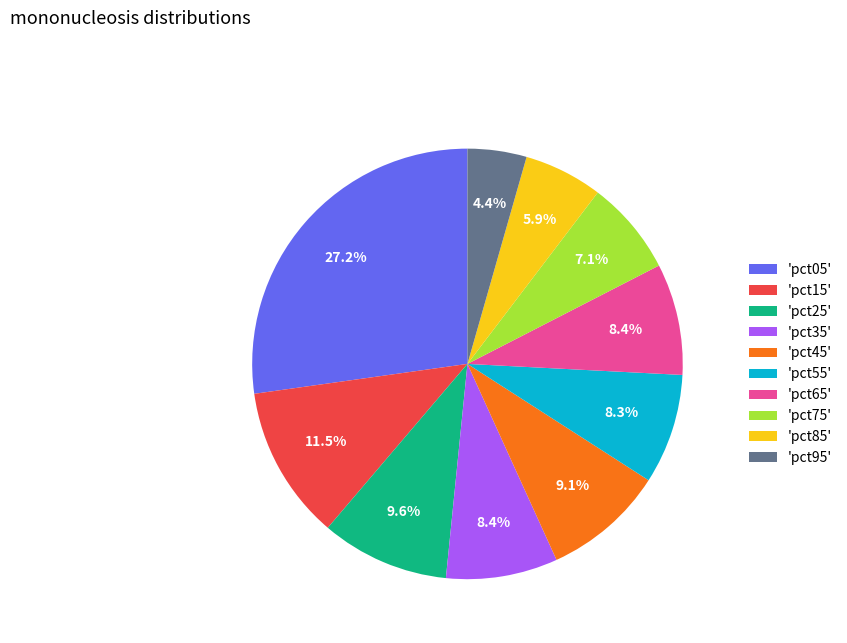

To the nearest percent, what is the difference between the largest and smallest slice percentages?

23%